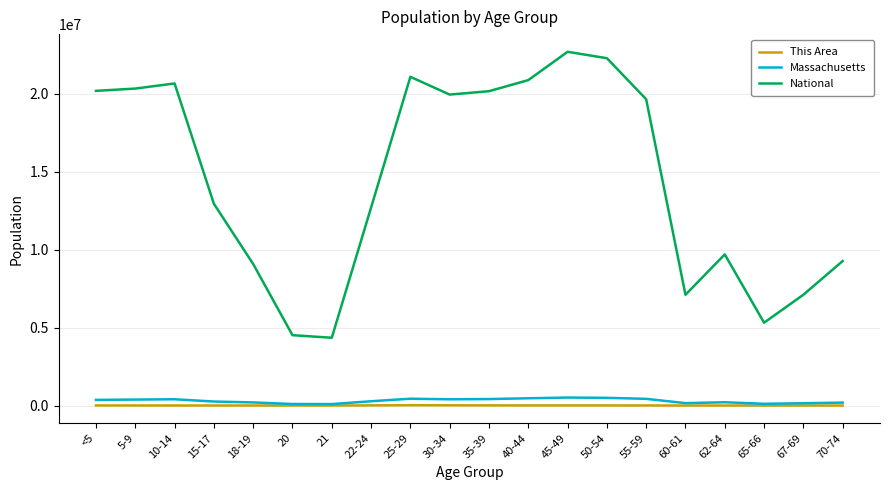

What value does the National series have at 67-69, to the nearest 50?

7115350